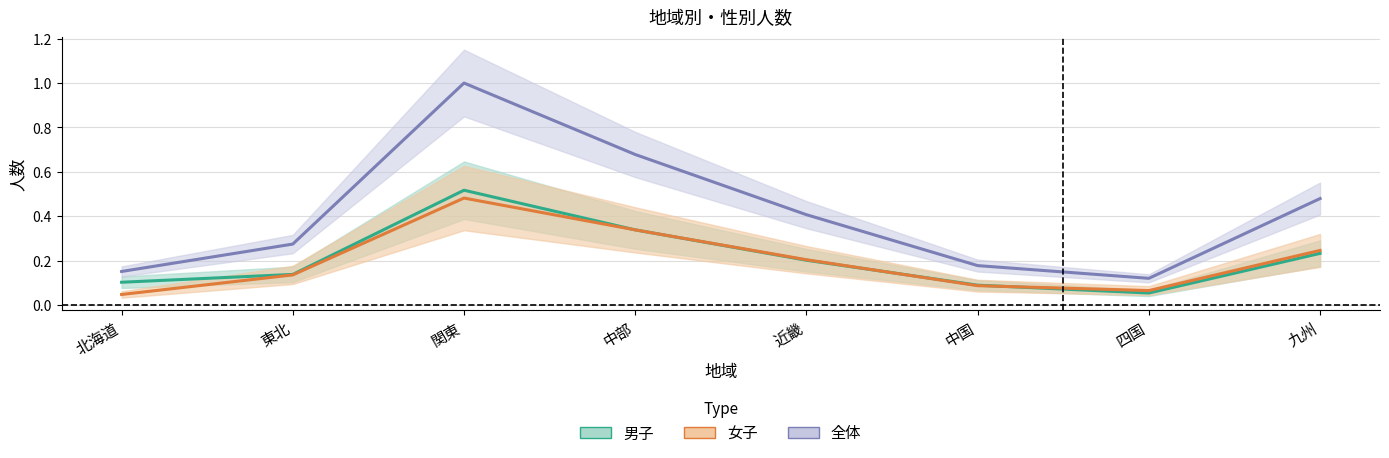

What is the difference between the 女子（中央値） values at 関東 and 九州?

0.2